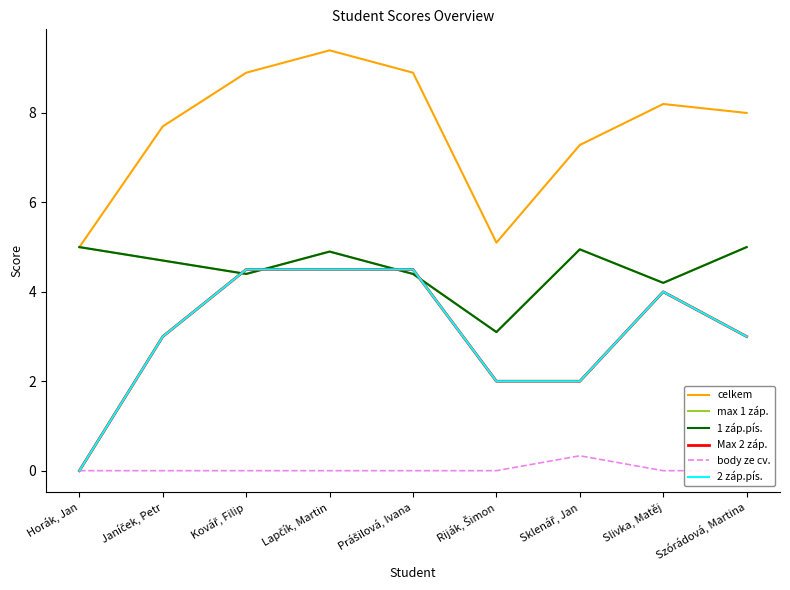

Which category has the highest value across all series?

Lapčík, Martin